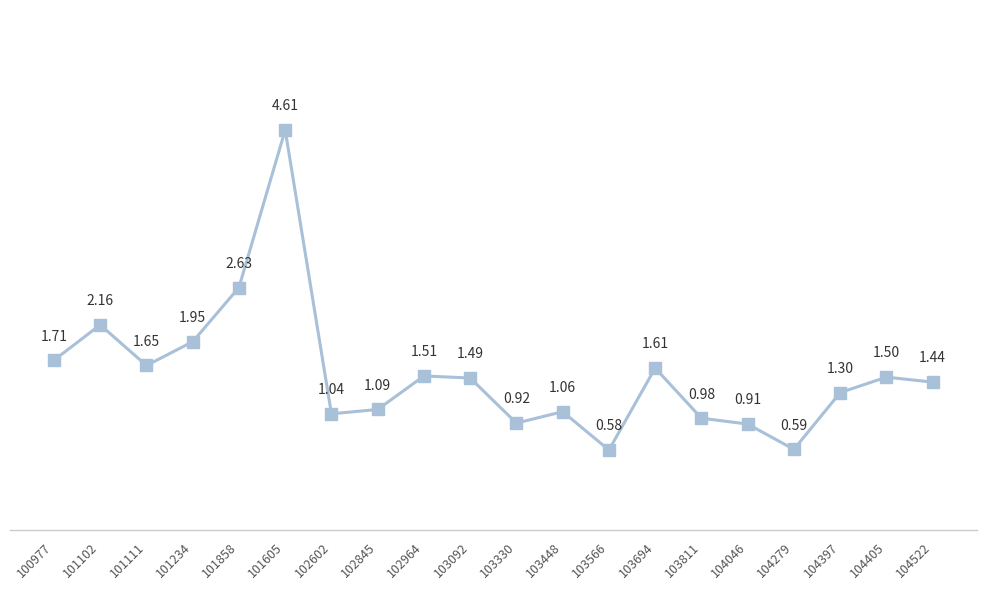

What position from the right is 102602?

14